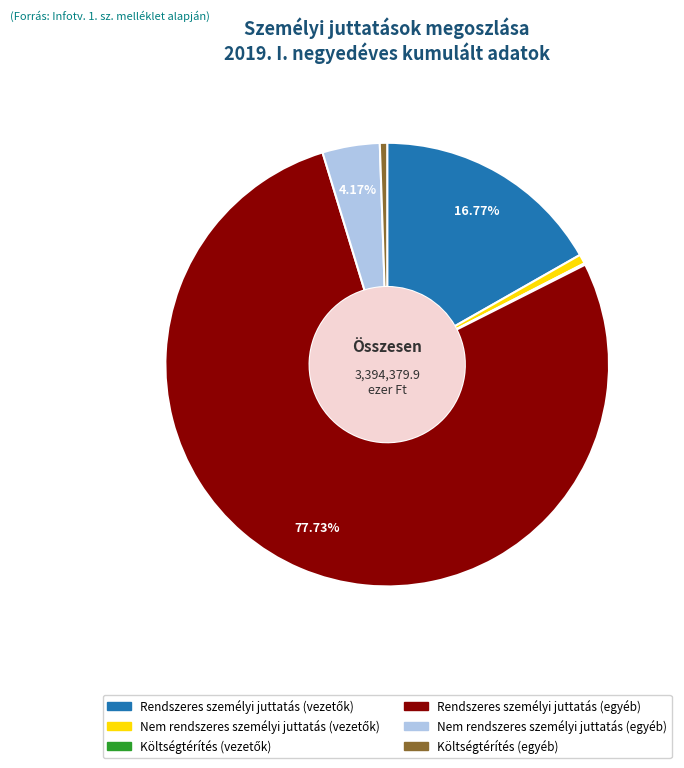

Approximately how many times larger is the value at Rendszeres személyi juttatás (egyéb) compared to Költségtérítés (egyéb)?

145.4